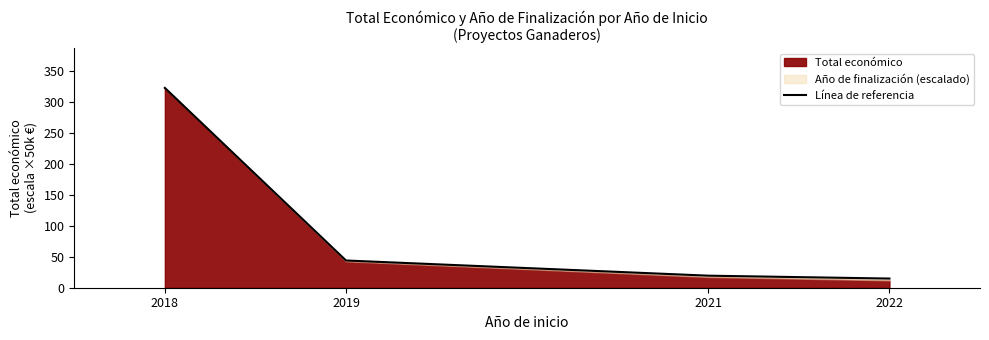

At which label does the data first exceed 43?

2018